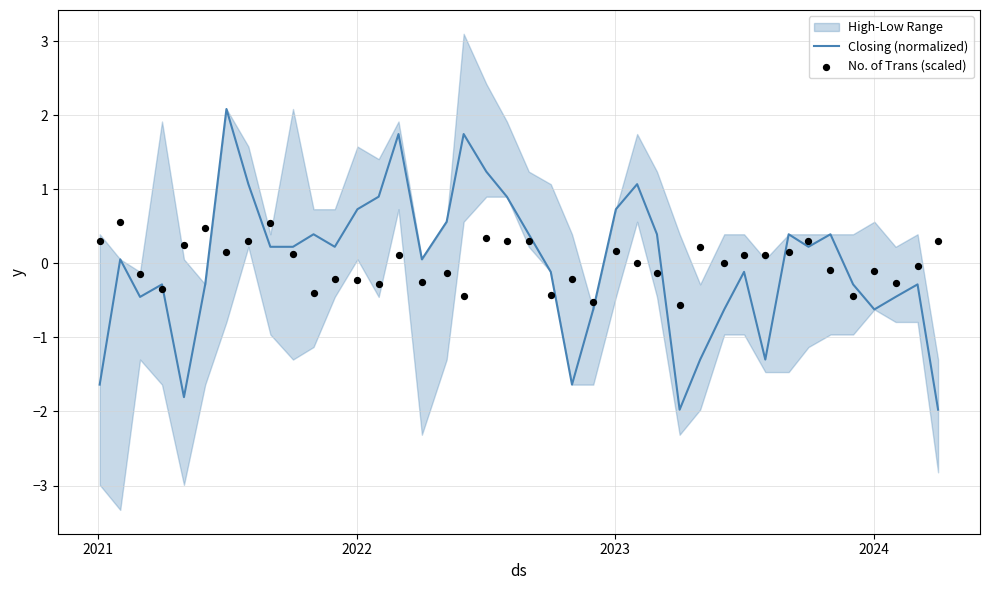

Is the value of No. of Trans (scaled) at 25 greater than the value of Closing (normalized) at 22?

Yes